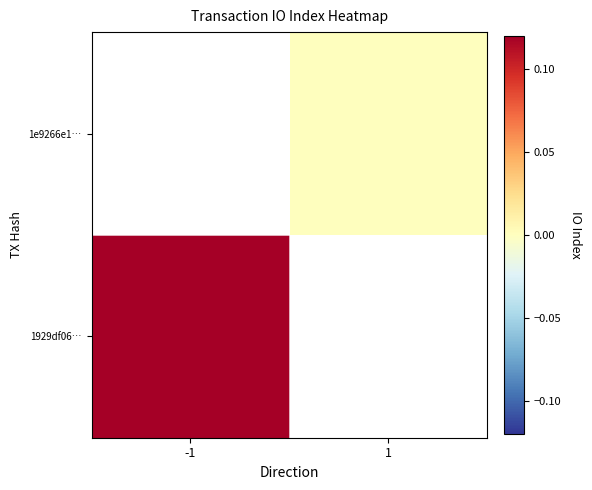

Is the value of 1929df06… at -1 greater than the value of 1e9266e1… at 1?

Yes